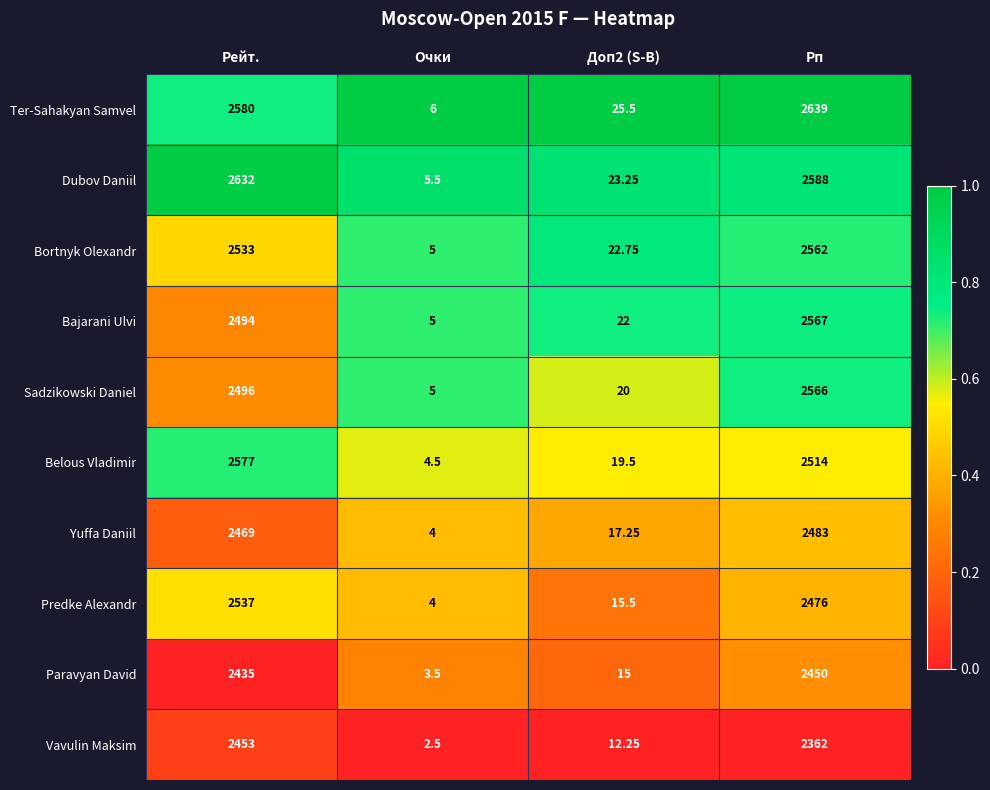

At which category is the sum across all series the highest?

Рп